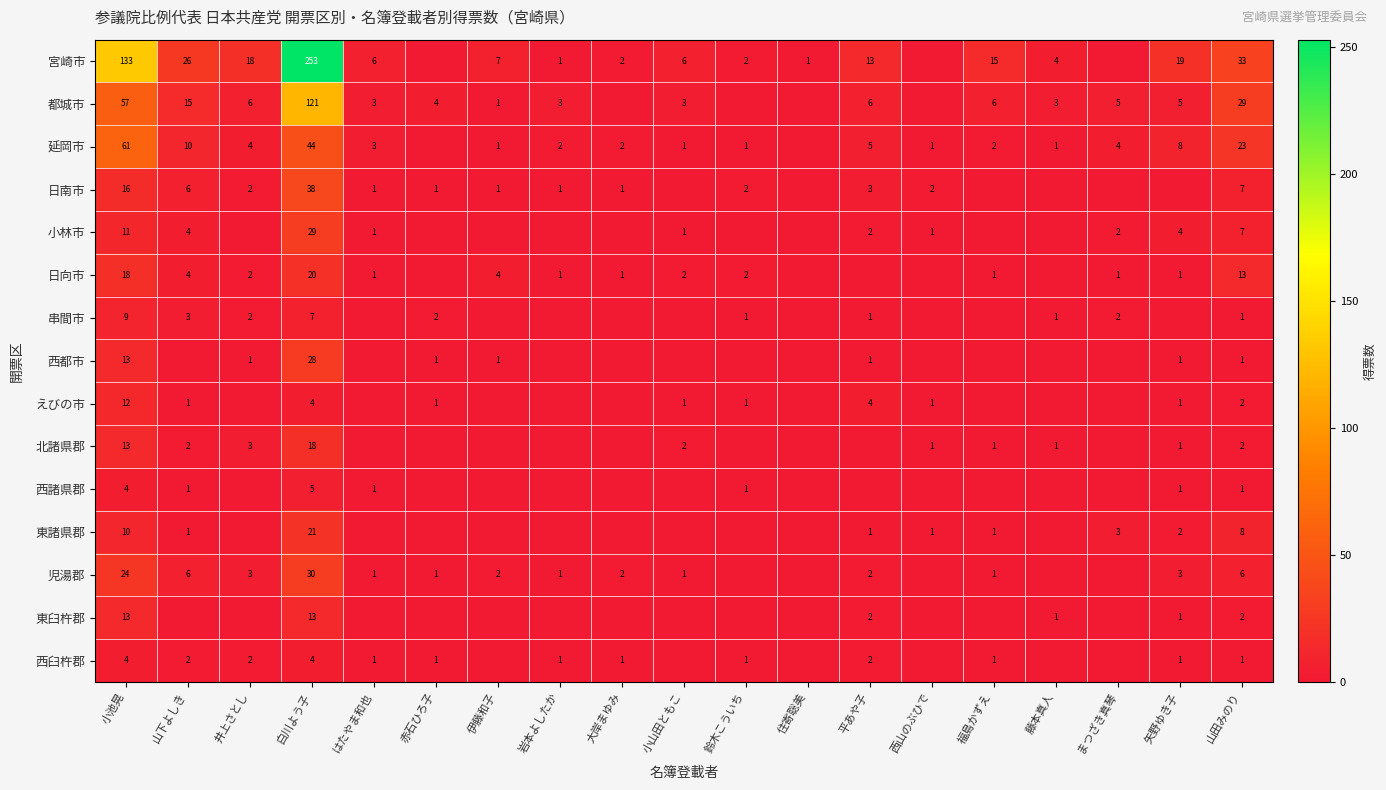

What is the sum of the 延岡市 values at 山田みのり and 伊藤和子?

24